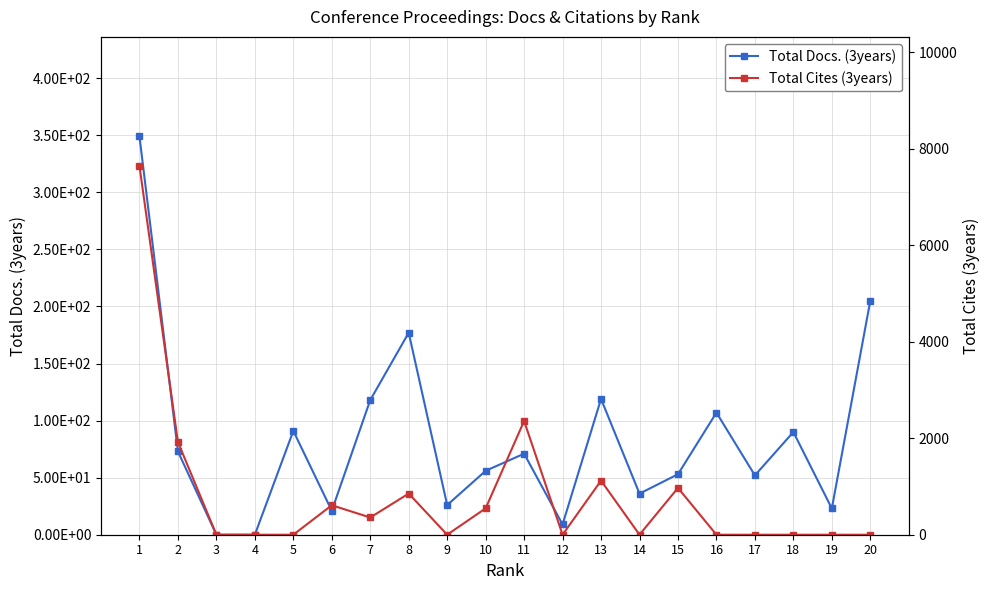

Between 2 and 18, which series saw the biggest shift?

Total Cites (3years)